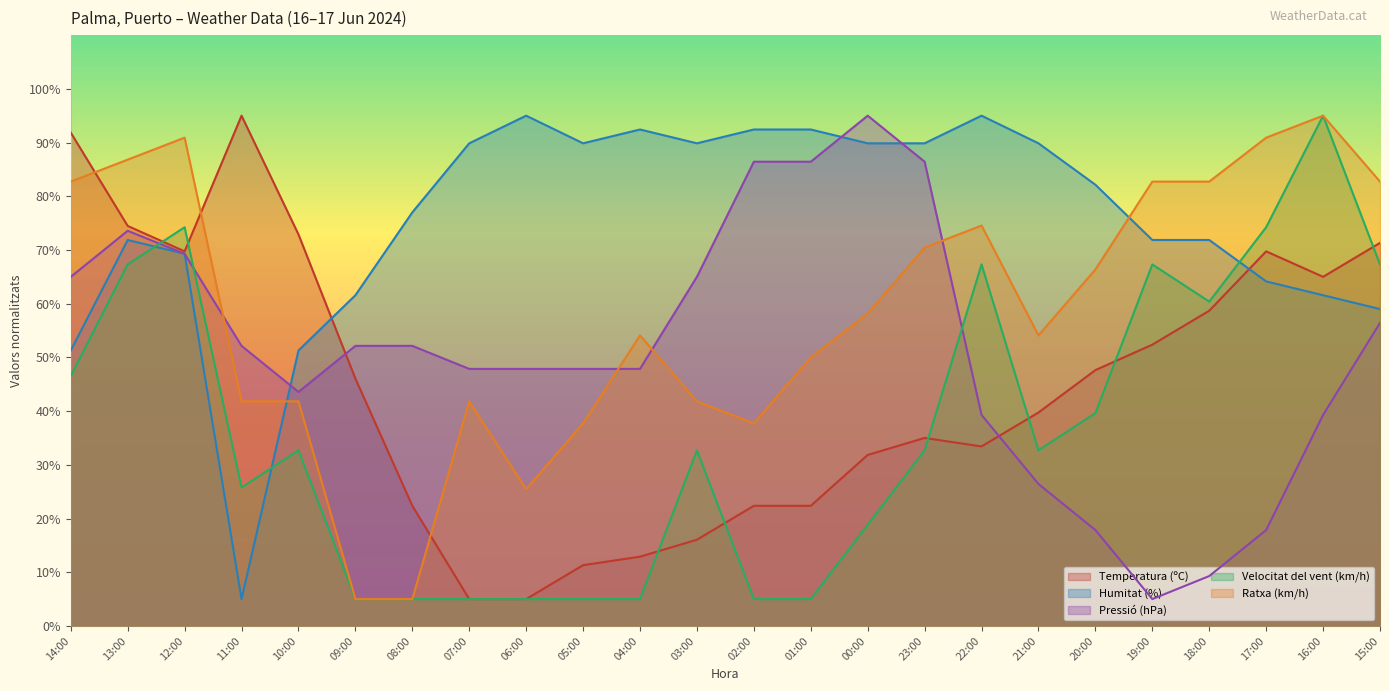

What is the average value of the Velocitat del vent (km/h) series?

36.4